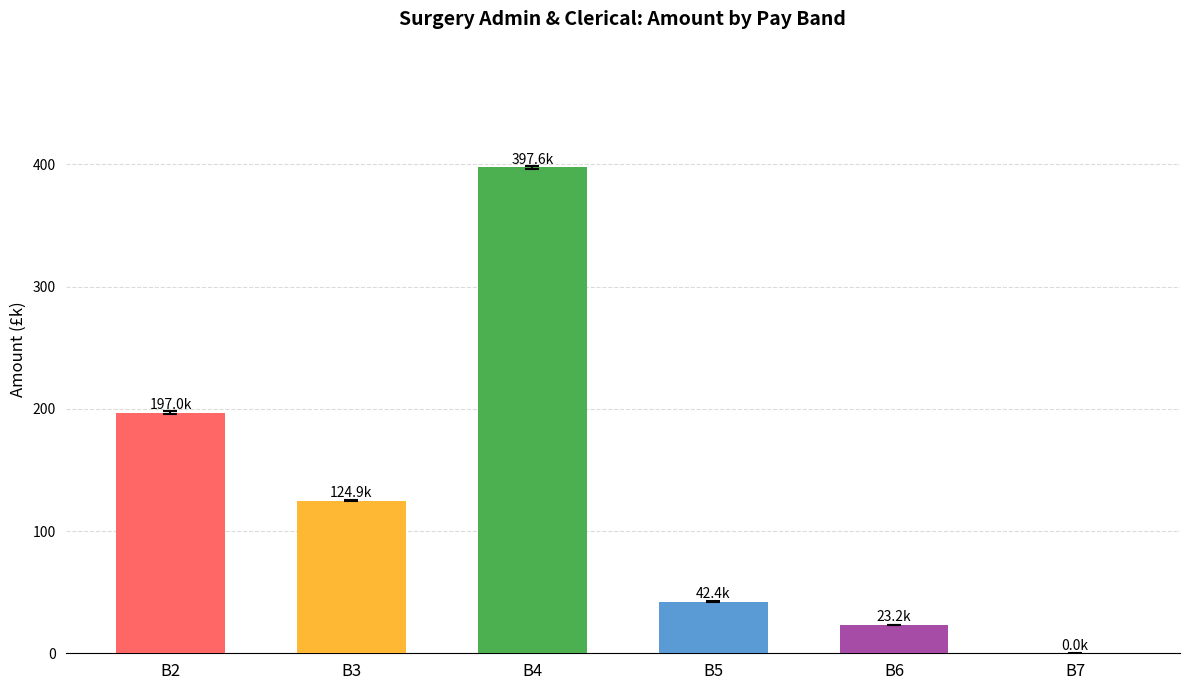

Reading left to right, list all the values displayed in this chart.

B2=197.0	B3=124.9	B4=397.6	B5=42.4	B6=23.2	B7=0.0